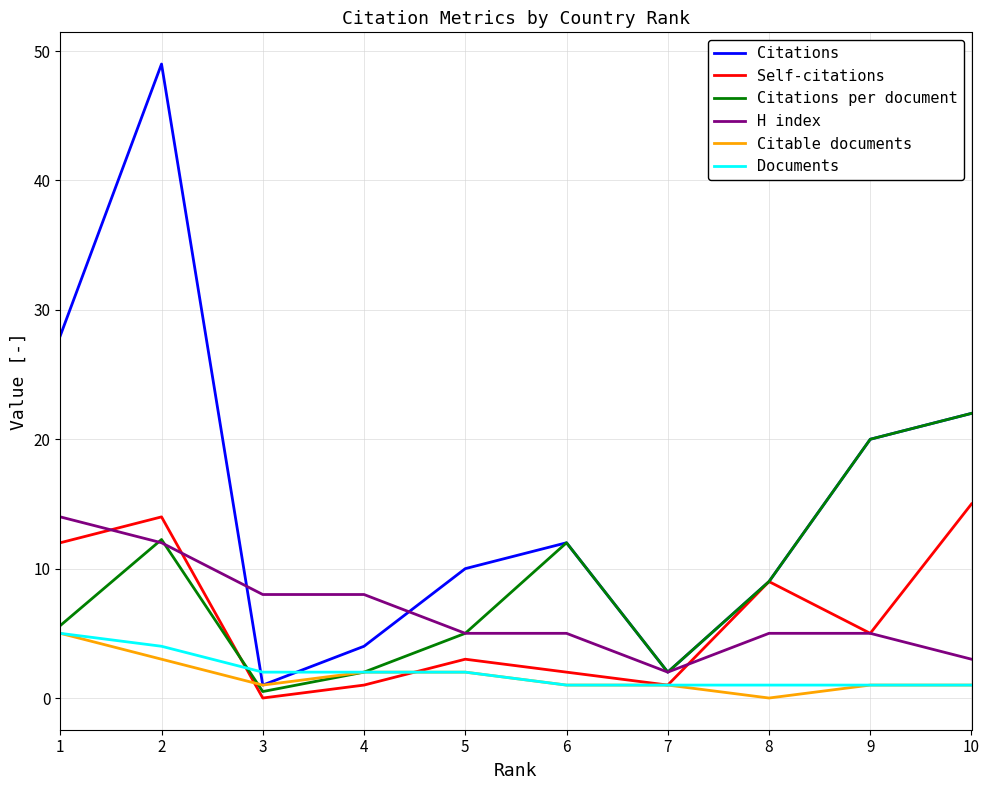

Is it true that H index equals 1.5 at 5?

False